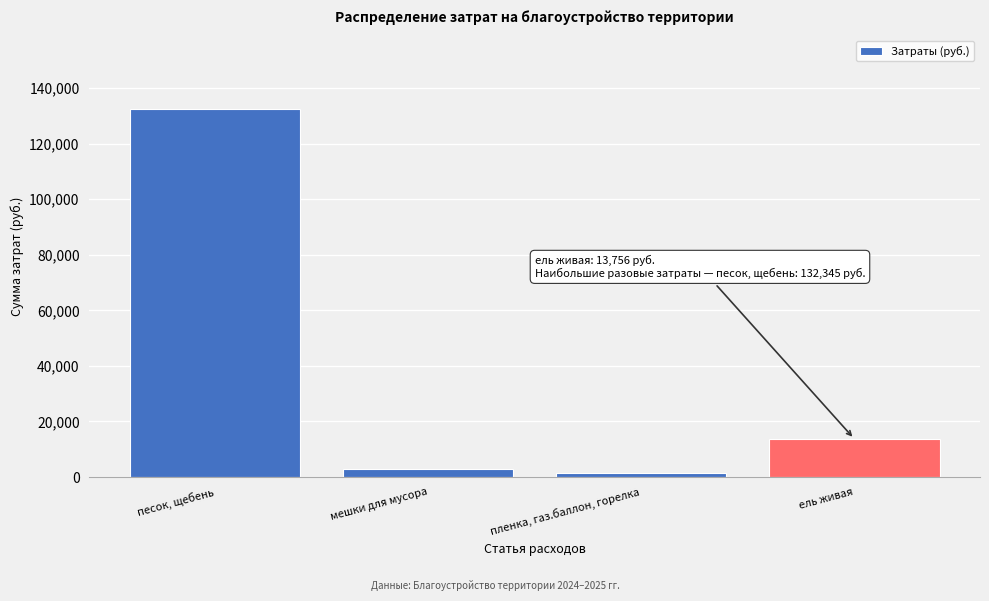

Reading left to right, transcribe all the data shown in this chart.

песок, щебень=132345	мешки для мусора=2889	пленка, газ.баллон, горелка=1350	ель живая=13756